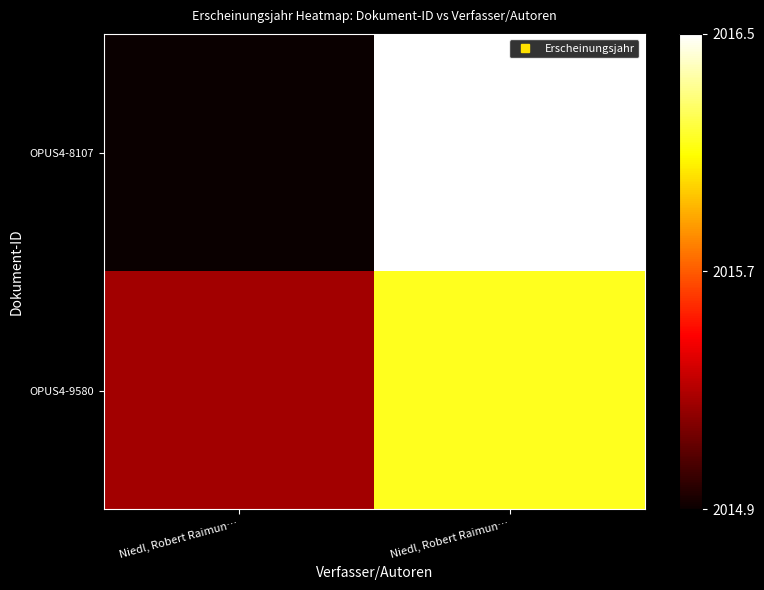

Rank the series at Niedl, Robert Raimun… from lowest to highest value.

OPUS4-8107, OPUS4-9580